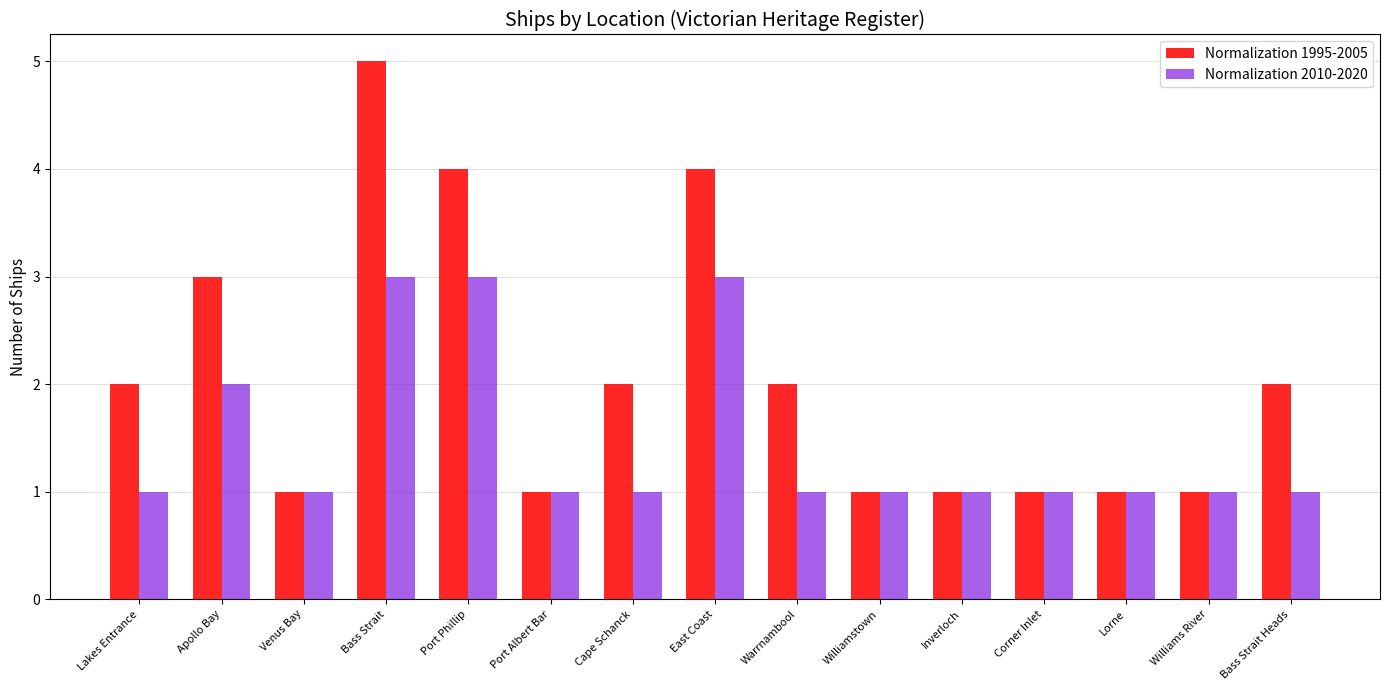

List the series in order of their overall mean, lowest first.

Normalization 2010-2020, Normalization 1995-2005